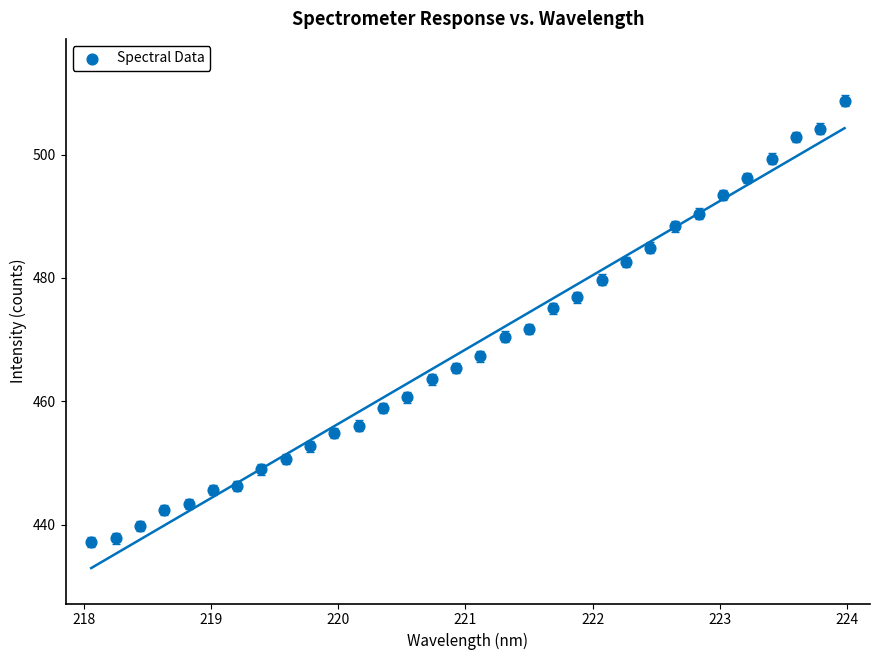

What is the range of X values (max minus min)?

5.9